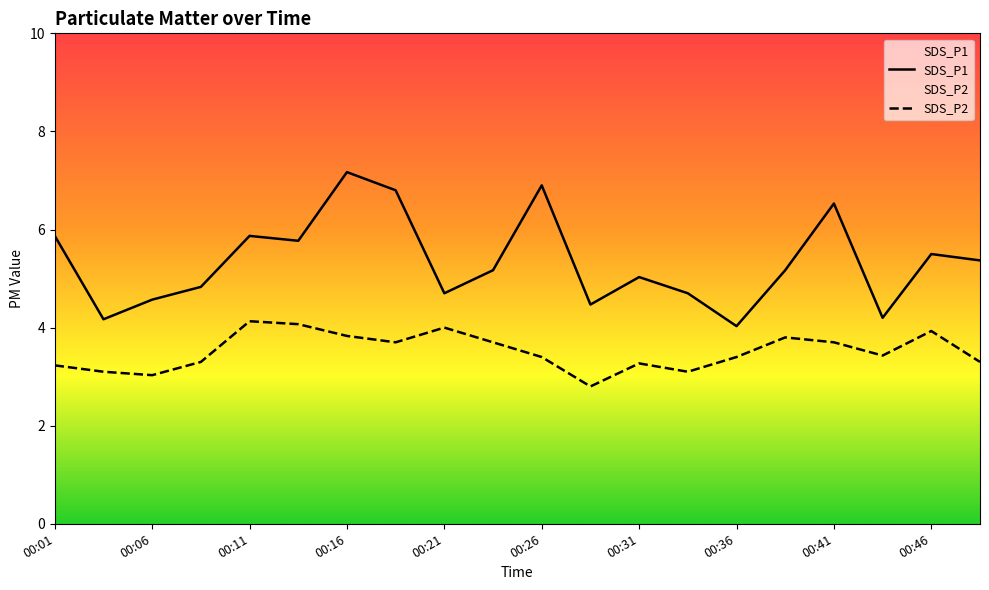

True or false: SDS_P2 has more than 1 points higher than both neighbors.

True